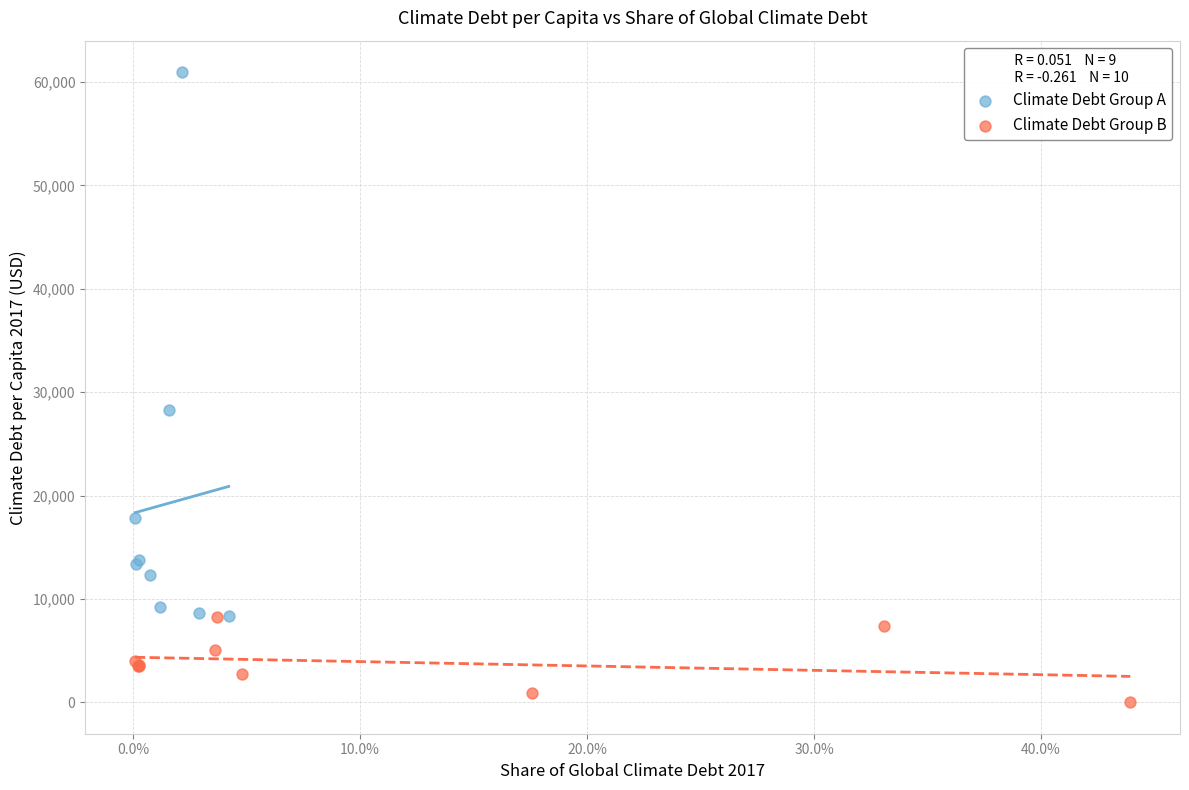

Which series has the widest spread of Y values?

Climate Debt Group A